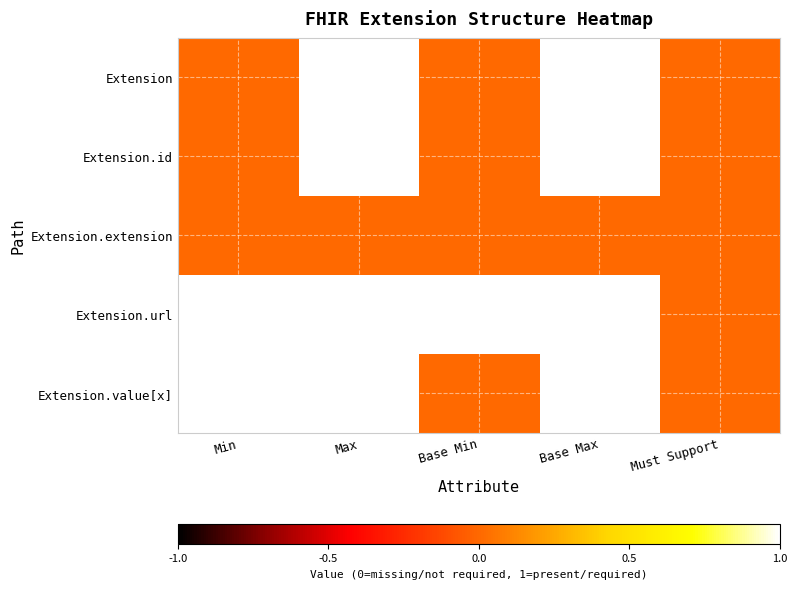

Which series has the largest range (max minus min)?

Extension